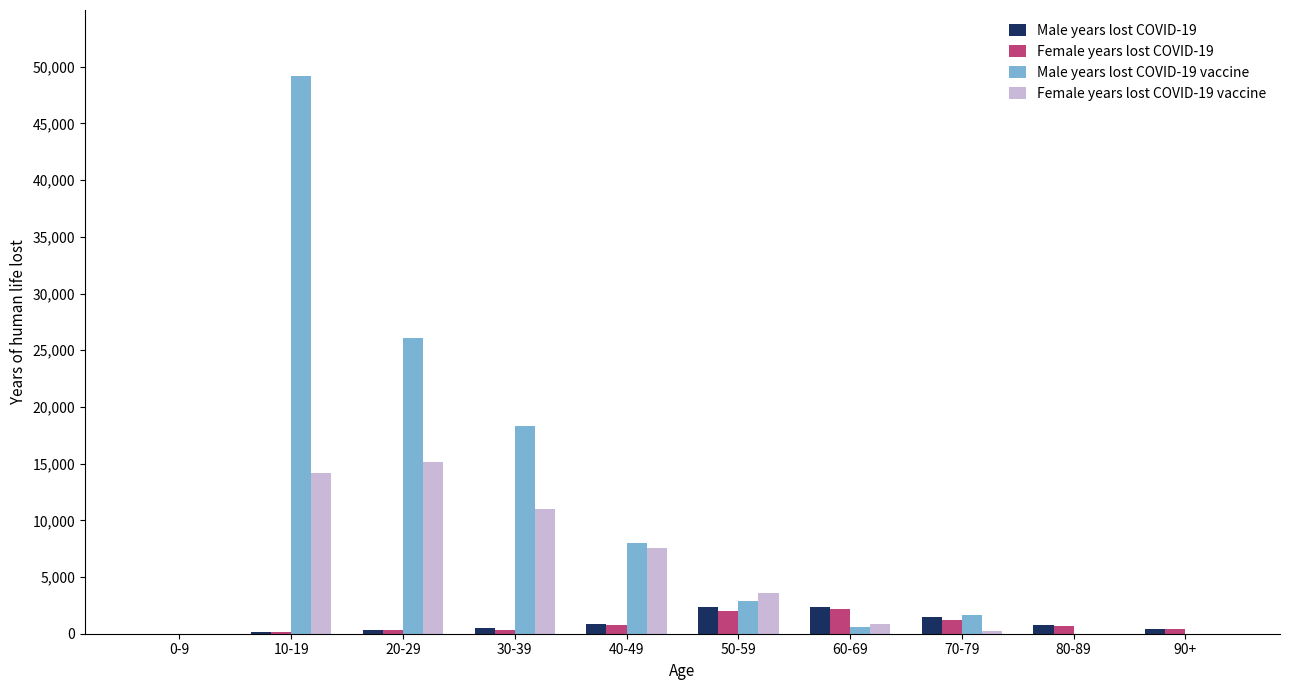

What is the maximum value shown in the chart?

49210